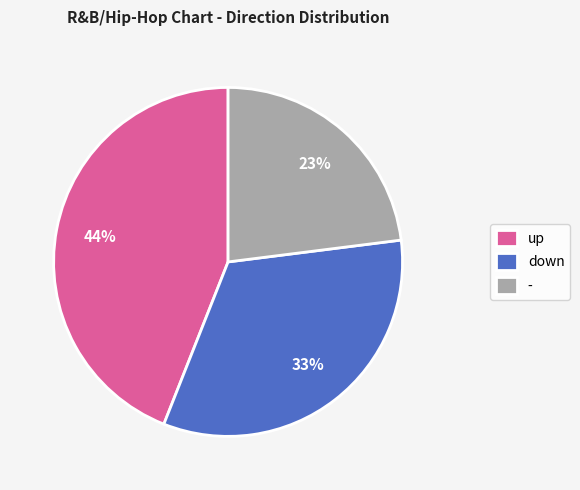

Does up account for over 50% of the chart?

No